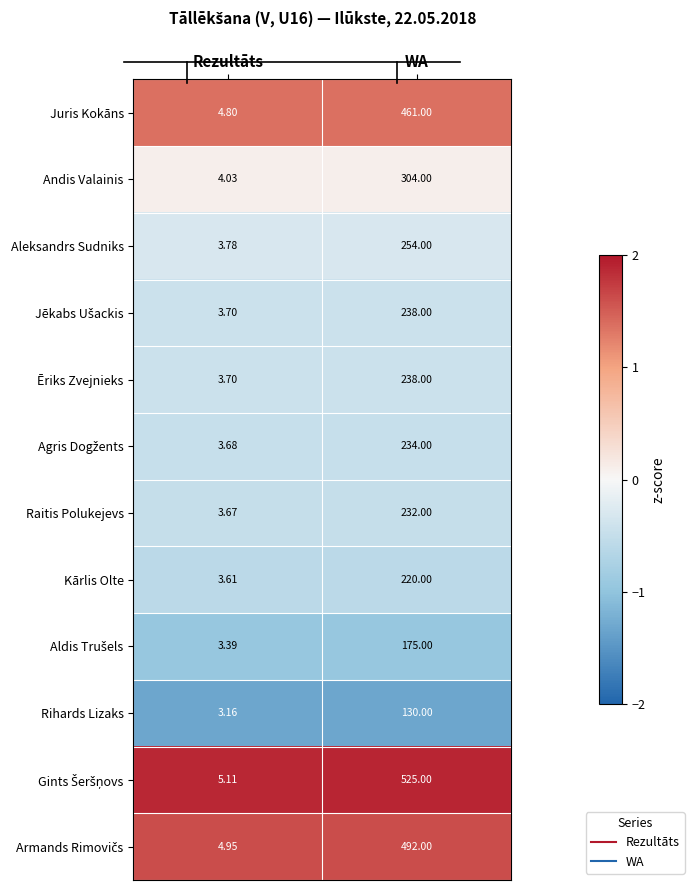

Rank the categories by Raitis Polukejevs value from highest to lowest.

WA, Rezultāts